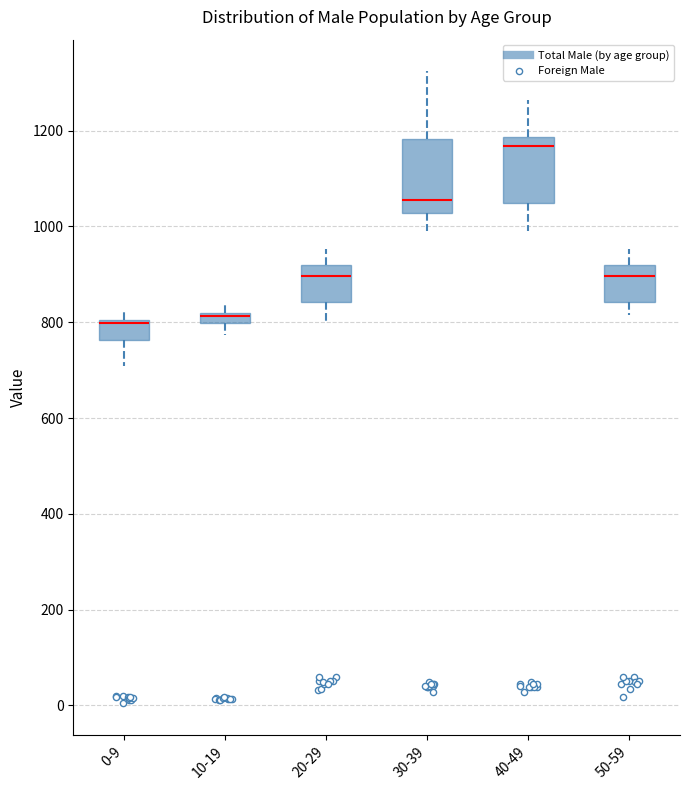

Where is the upper edge of the box for 20-29 on the y-axis? The values are not printed on the chart, so give them approximately, as read against the axis.

920